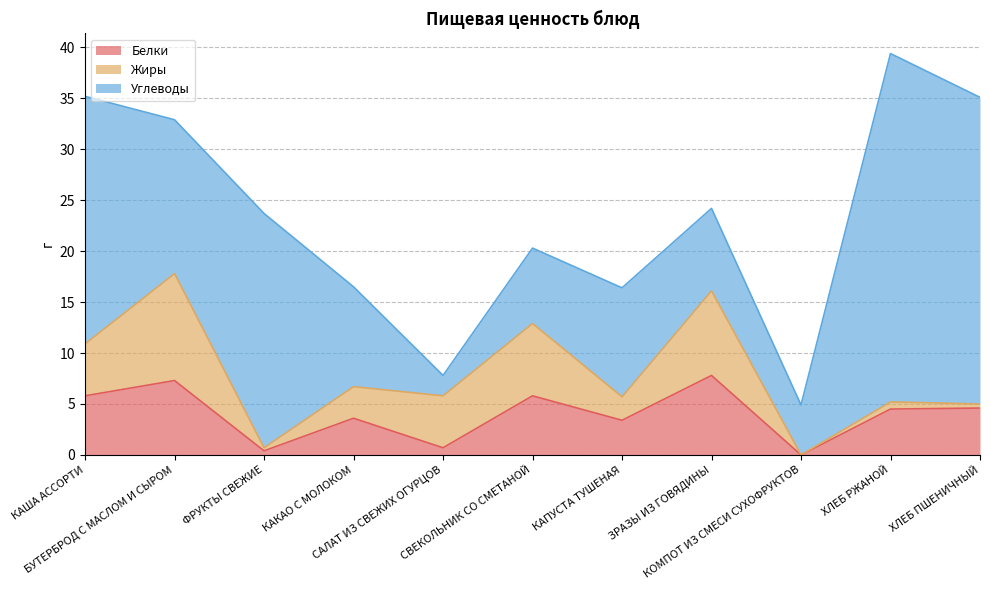

What position from the right is ФРУКТЫ СВЕЖИЕ?

9